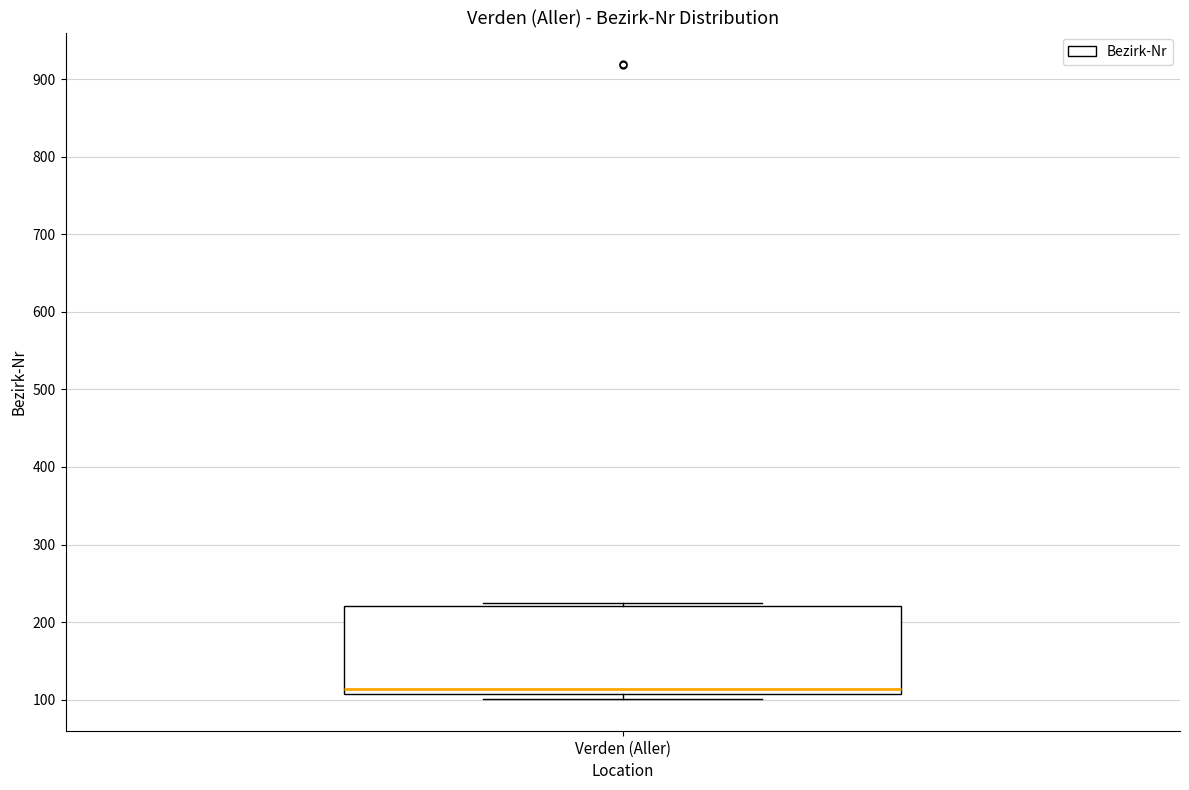

Transcribe this box plot: give where the median line is, the range the box spans, and where the two whiskers end, as read against the y-axis. The values are not printed on the chart, so give them approximately, as read against the axis.

median 110 (just above the box's lower edge), box 110 to 220, whiskers 100 to 230